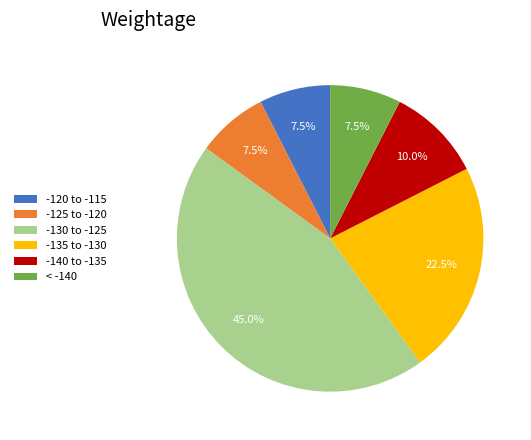

Combined, what portion of the pie is -140 to -135 and -130 to -125?

55.0%